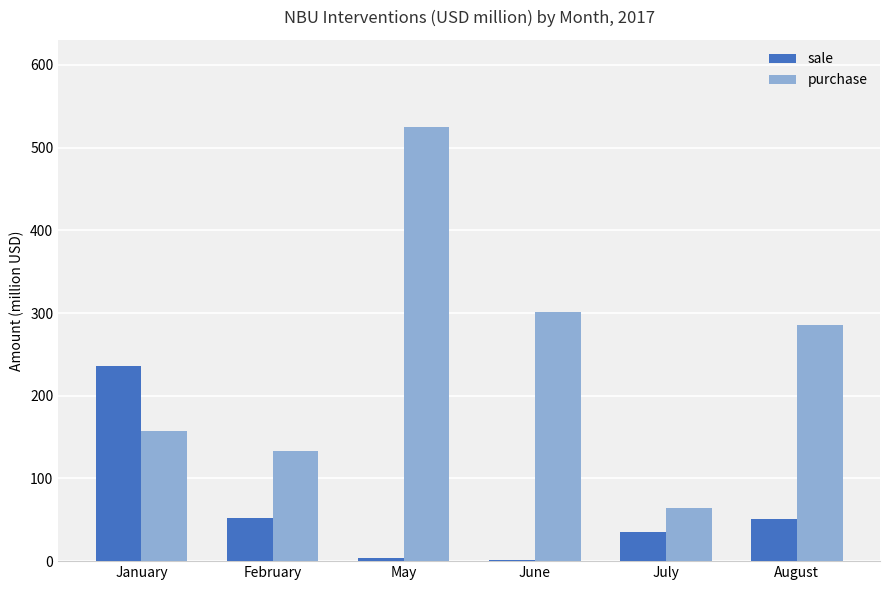

What is the sum of all sale values?

380.1